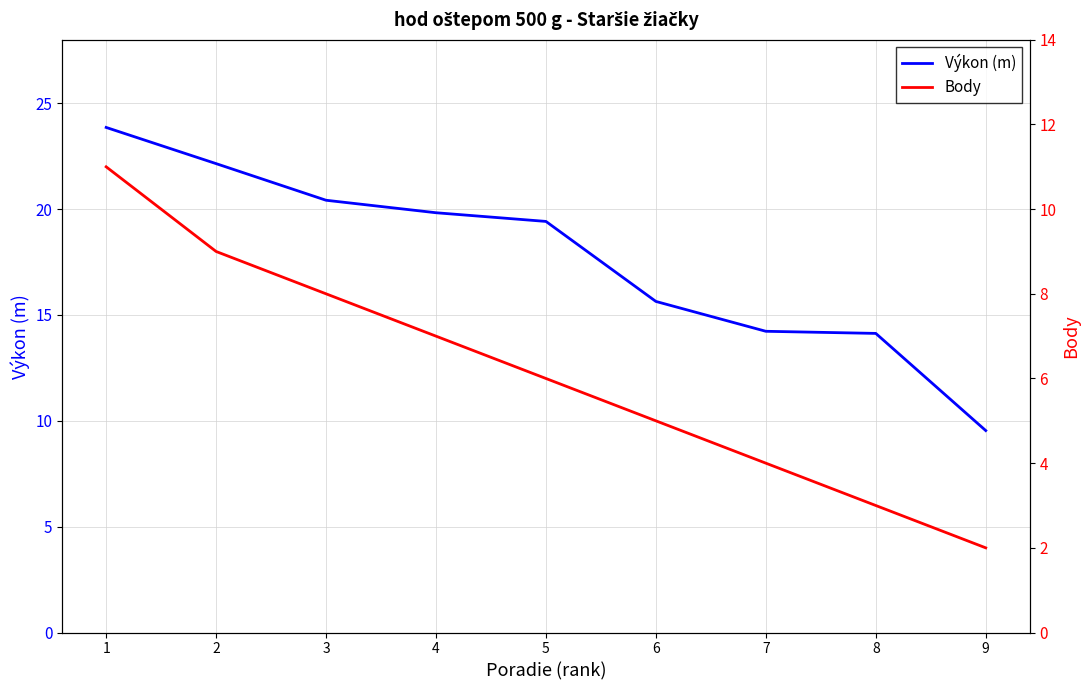

What is the average value of the Body series?

6.1